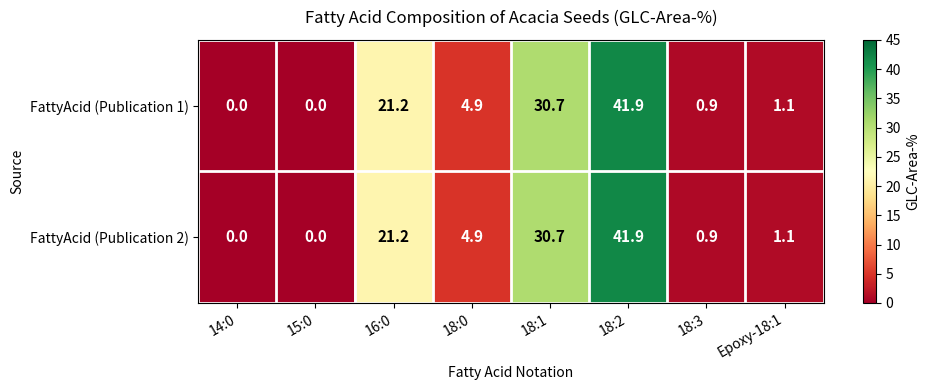

Reading left to right, transcribe all the data shown in this chart.

FattyAcid (Publication 1): 14:0=0.0	15:0=0.0	16:0=21.2	18:0=4.9	18:1=30.7	18:2=41.9	18:3=0.9	Epoxy-18:1=1.1
FattyAcid (Publication 2): 14:0=0.0	15:0=0.0	16:0=21.2	18:0=4.9	18:1=30.7	18:2=41.9	18:3=0.9	Epoxy-18:1=1.1